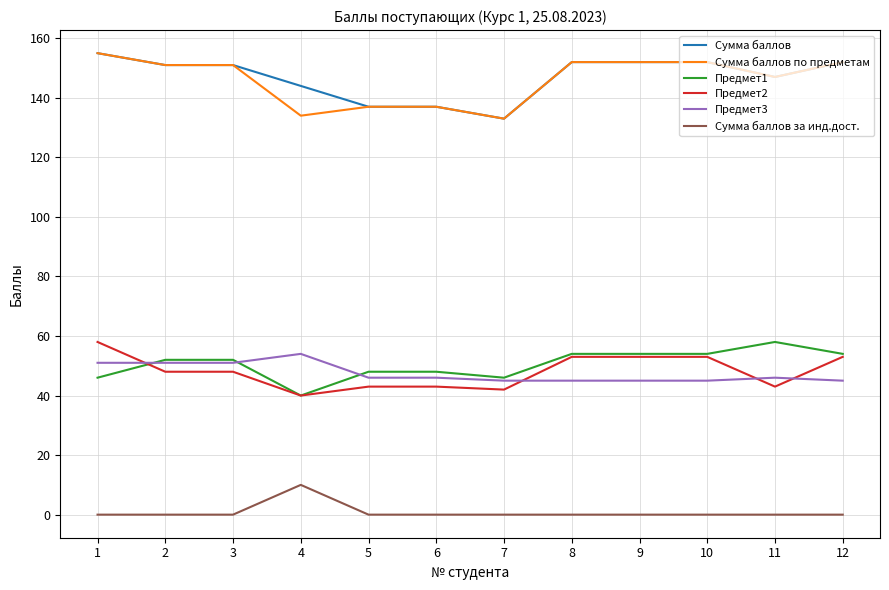

How many lines are shown in the chart?

6